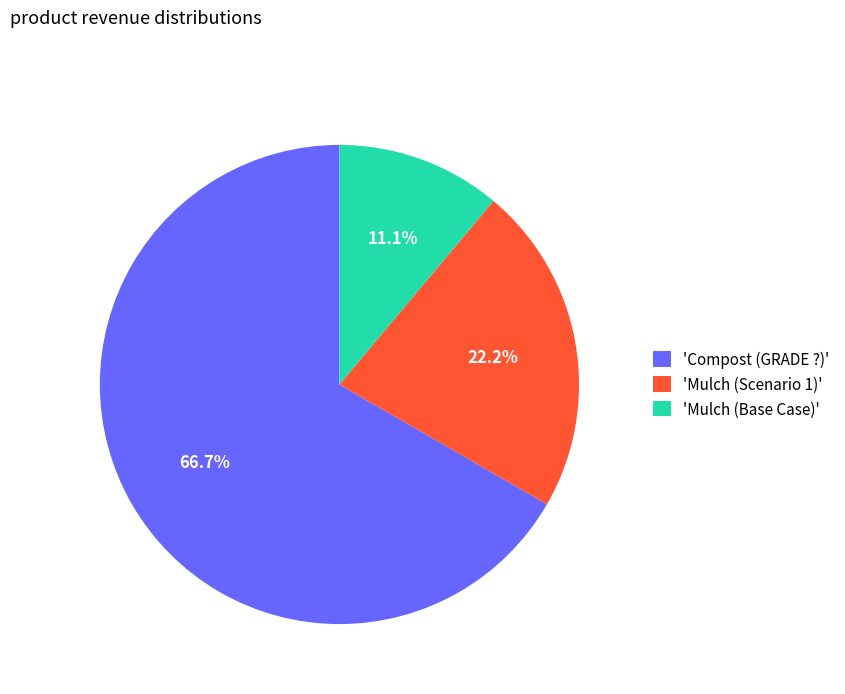

What is the majority slice?

'Compost (GRADE ?)'